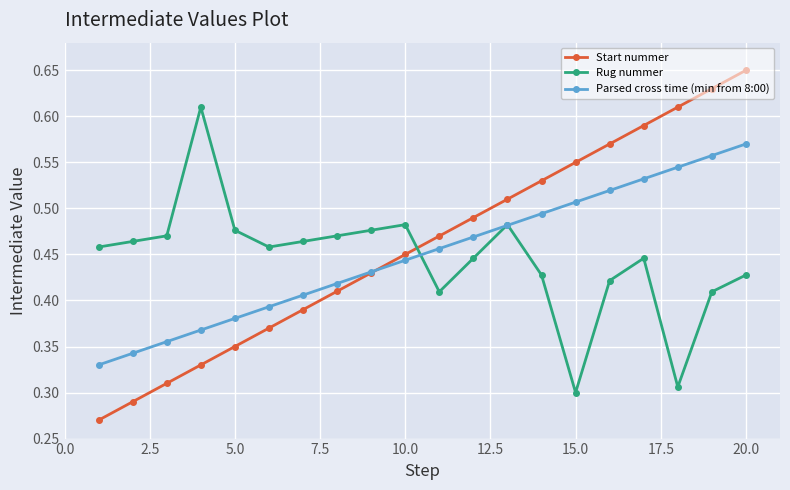

True or false: Rug nummer has more than 0 interior local peaks.

True